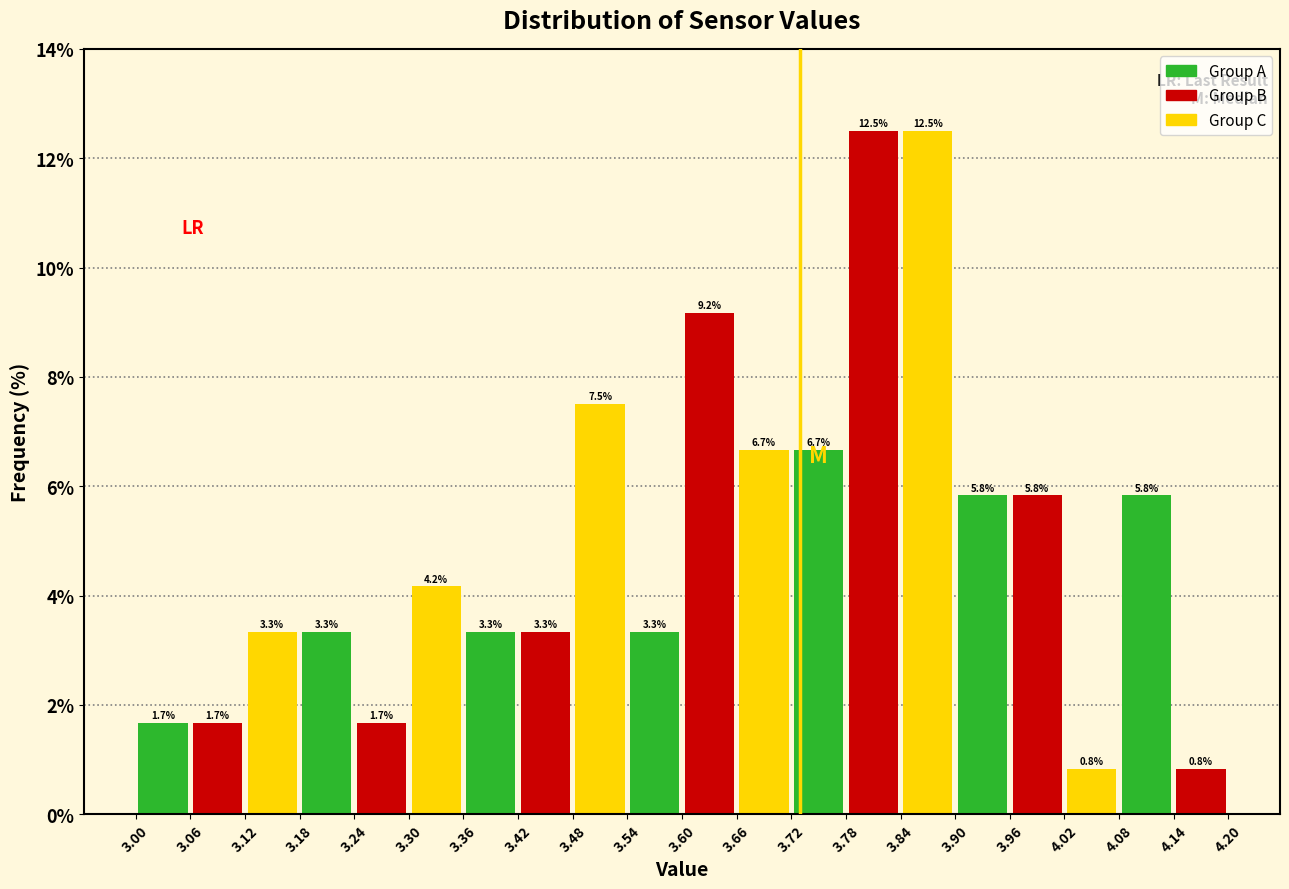

Reading left to right, list every bar in this chart as the range it spans on the x-axis followed by its height.

3.00 to 3.06: 1.7
3.06 to 3.12: 1.7
3.12 to 3.18: 3.3
3.18 to 3.24: 3.3
3.24 to 3.30: 1.7
3.30 to 3.36: 4.2
3.36 to 3.42: 3.3
3.42 to 3.48: 3.3
3.48 to 3.54: 7.5
3.54 to 3.60: 3.3
3.60 to 3.66: 9.2
3.66 to 3.72: 6.7
3.72 to 3.78: 6.7
3.78 to 3.84: 12.5
3.84 to 3.90: 12.5
3.90 to 3.96: 5.8
3.96 to 4.02: 5.8
4.02 to 4.08: 0.8
4.08 to 4.14: 5.8
4.14 to 4.20: 0.8